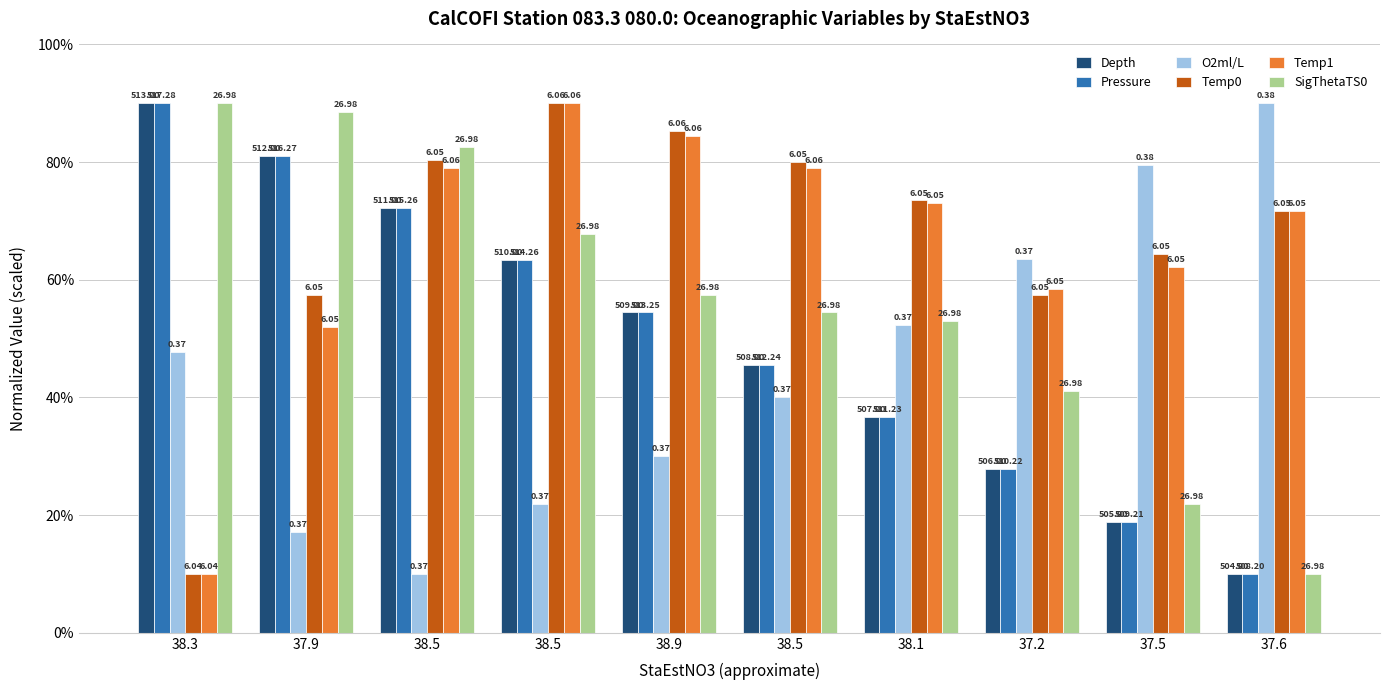

Where is Temp0 nearest to the value 50?

37.9